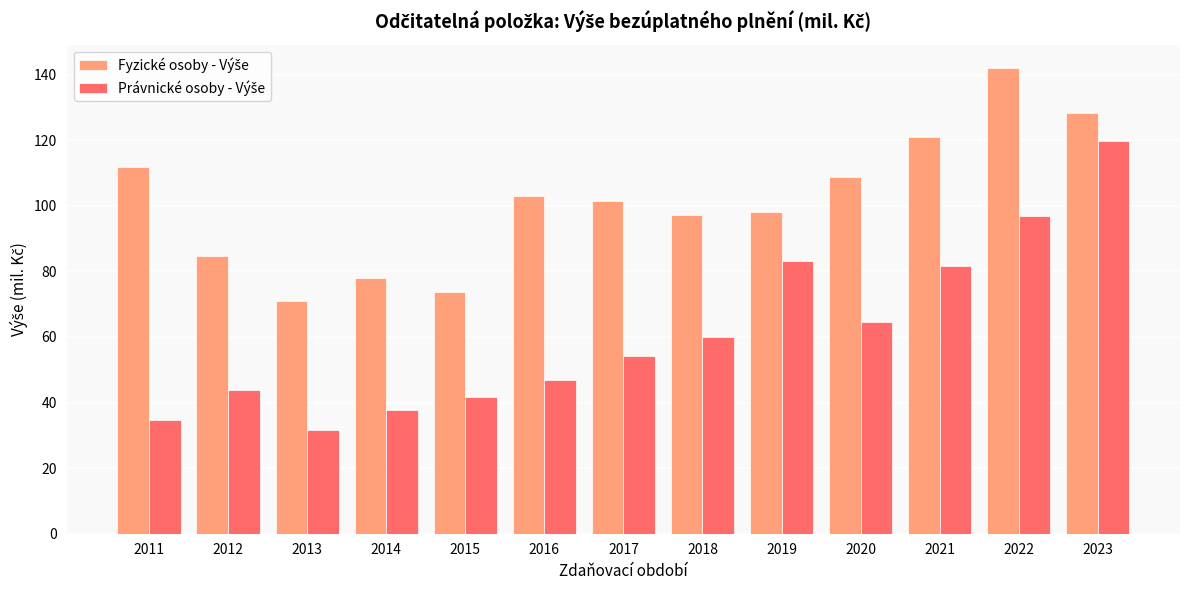

At which category is the sum across all series the highest?

2023